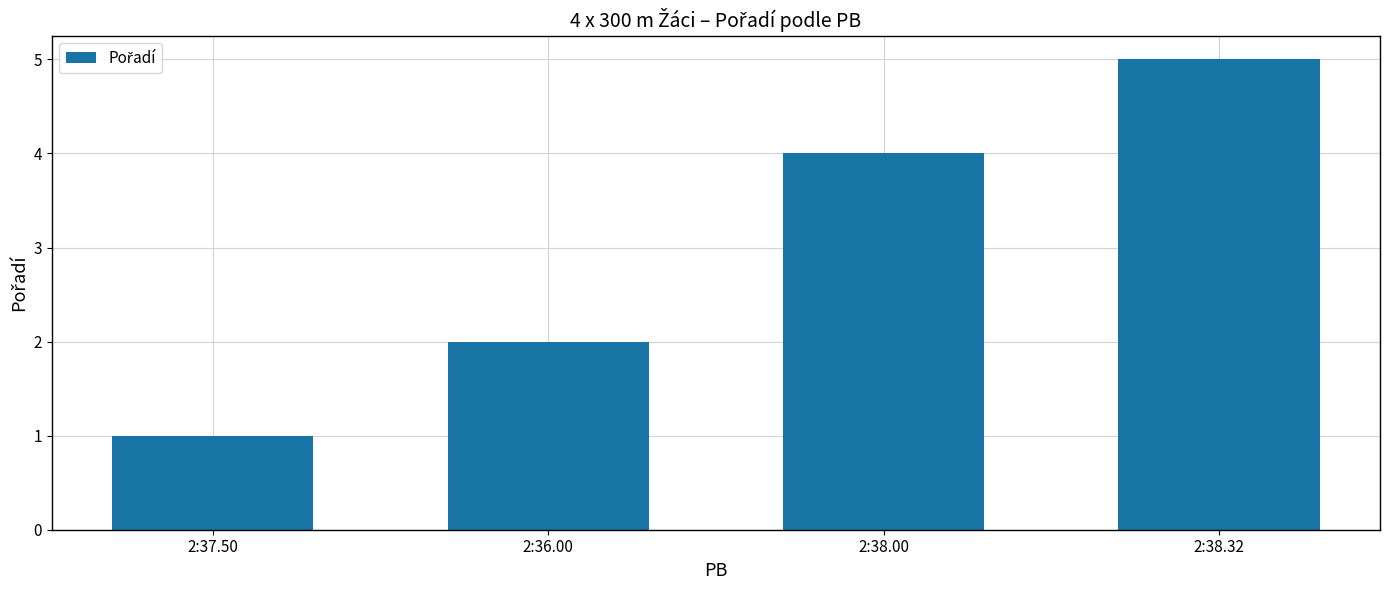

What is the label of the 3rd bar from the left?

2:38.00